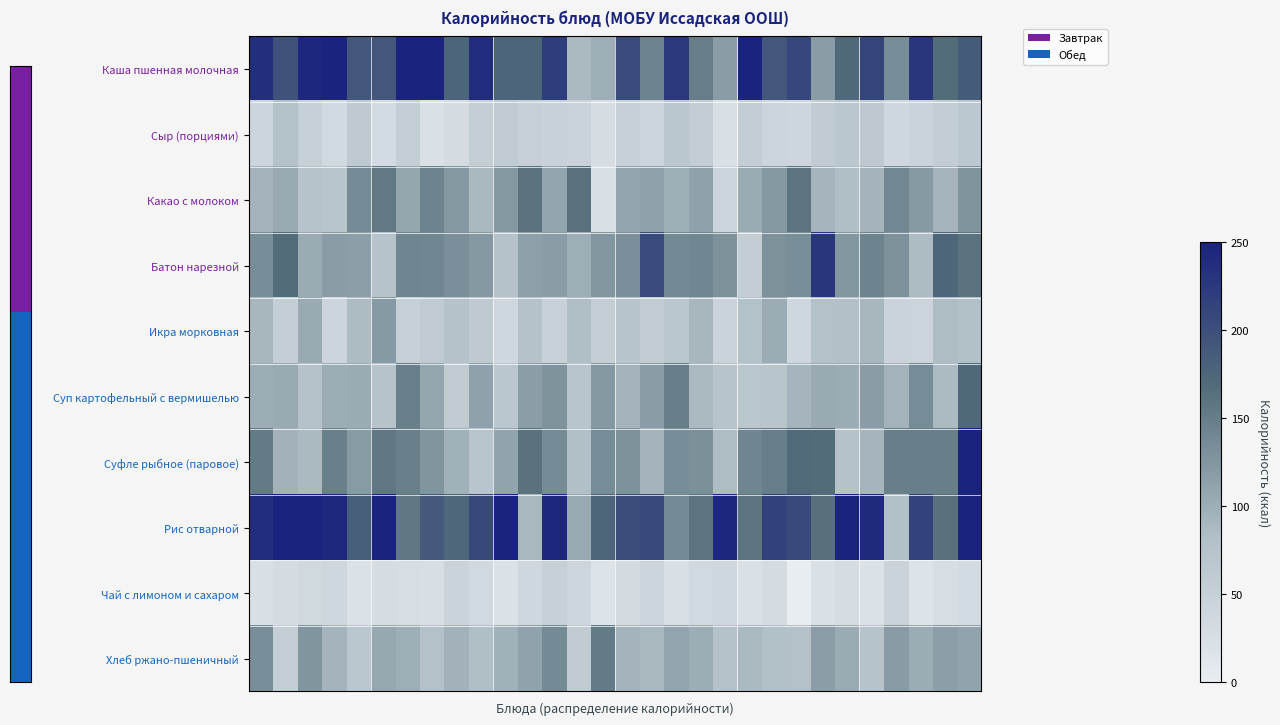

Rank the series by their maximum value, from highest to lowest.

Каша пшенная молочная, Рис отварной, Суфле рыбное (паровое), Батон нарезной, Суп картофельный с вермишелью, Какао с молоком, Хлеб ржано-пшеничный, Икра морковная, Сыр (порциями), Чай с лимоном и сахаром